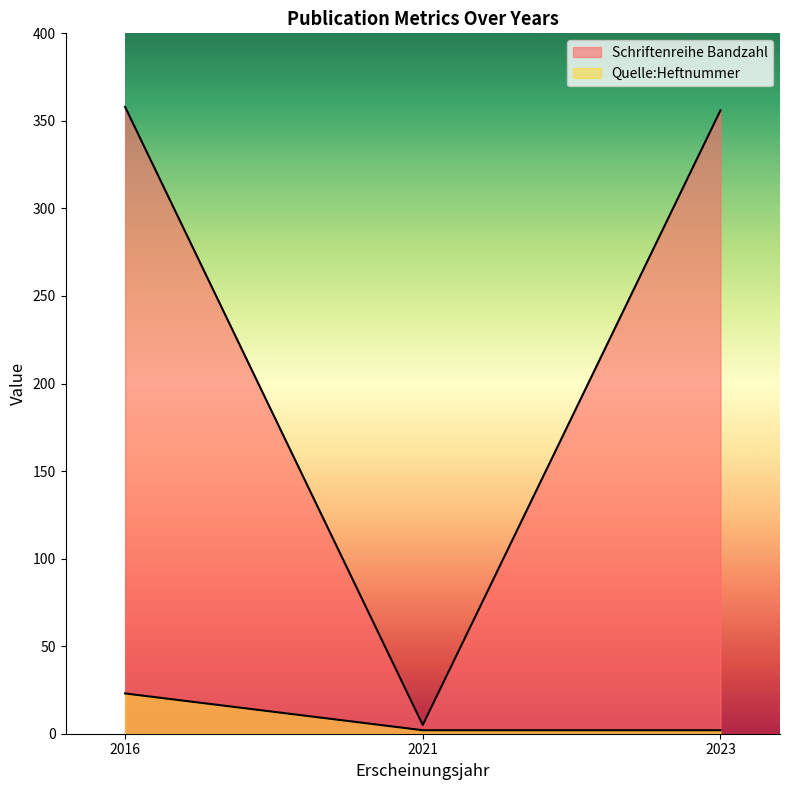

List the series in order of their overall mean, lowest first.

Quelle:Heftnummer, Schriftenreihe Bandzahl